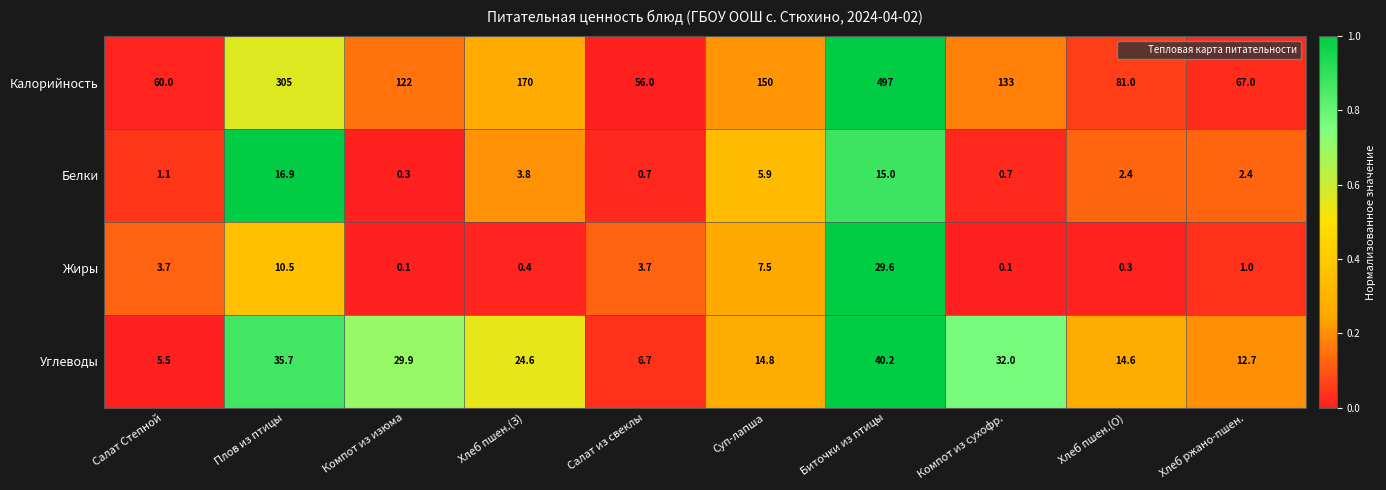

The value of Жиры at Плов из птицы is 14.7. True or false?

False